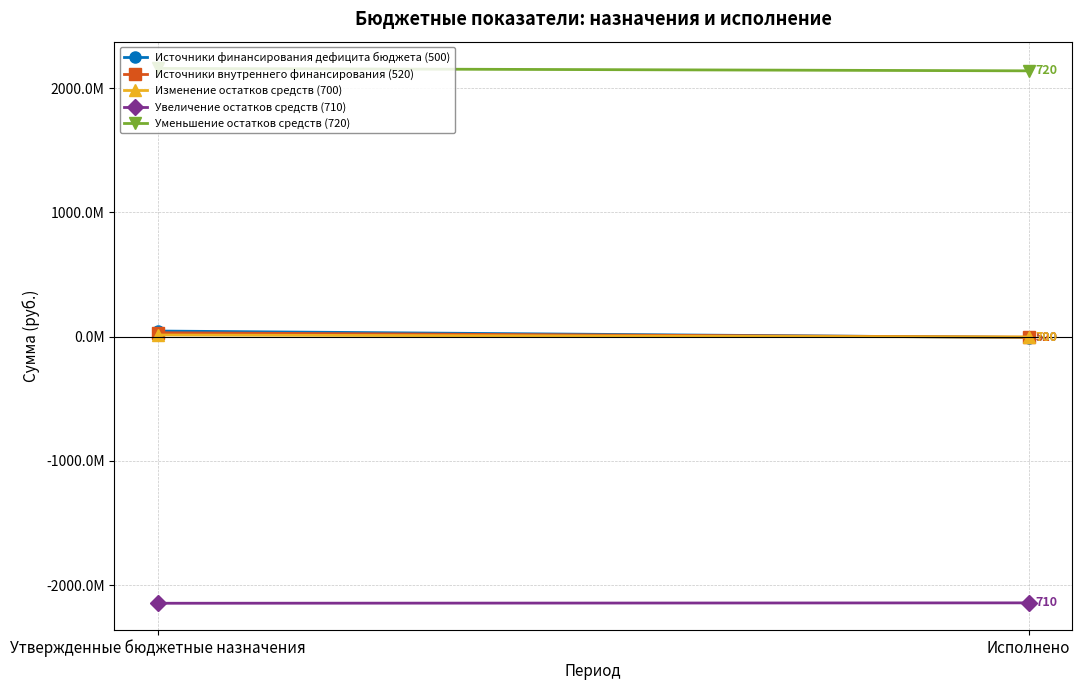

At how many categories does at least one series exceed -414733123?

2